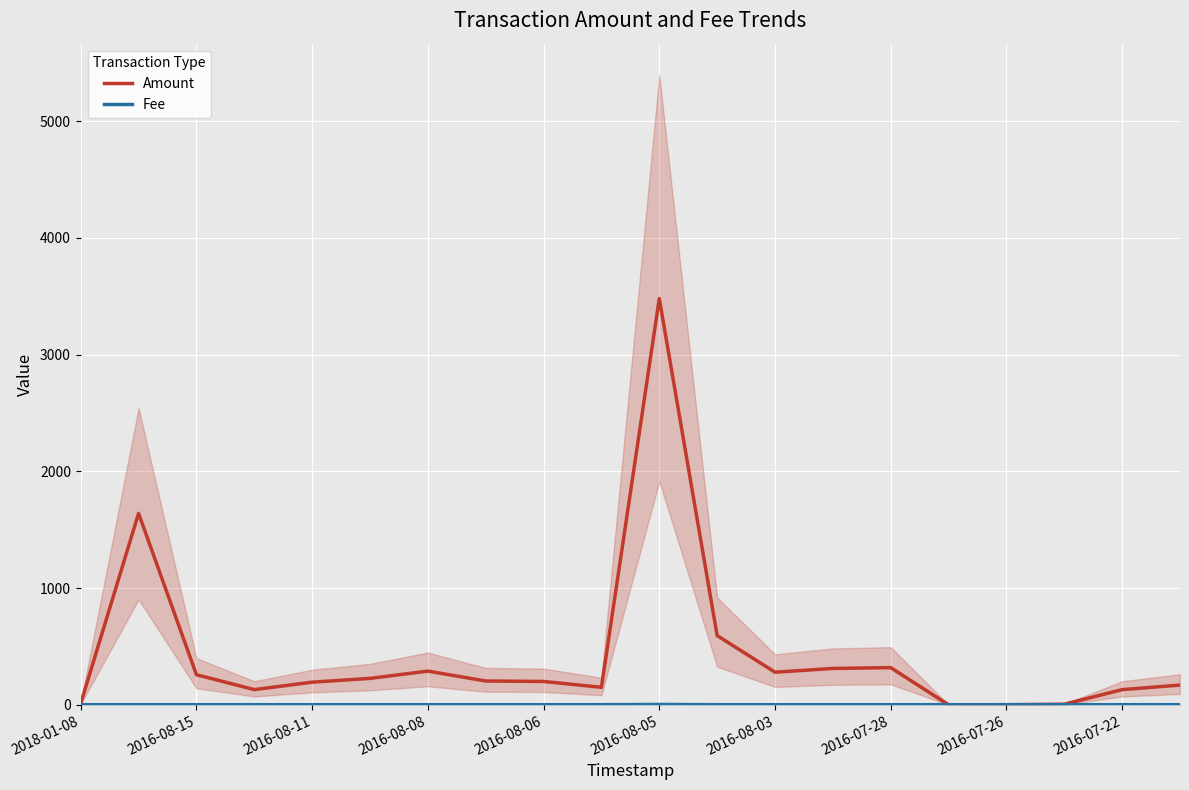

List the series in order of their peak value, lowest first.

Fee, Amount